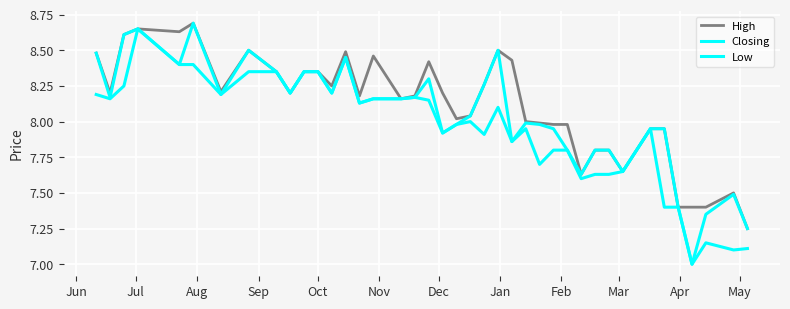

True or false: Closing and High intersect in this chart.

False